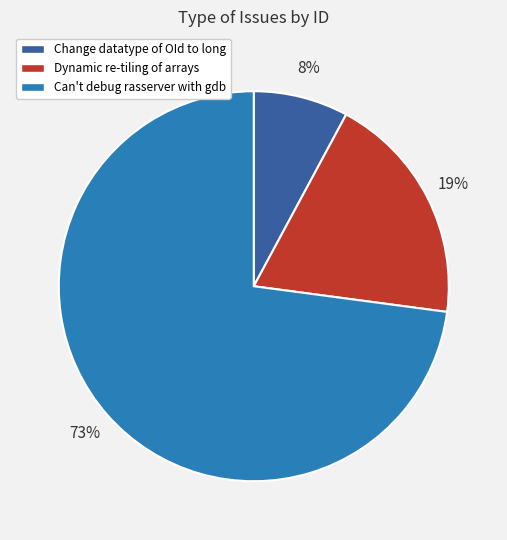

What is the largest slice in the pie chart?

Can't debug rasserver with gdb